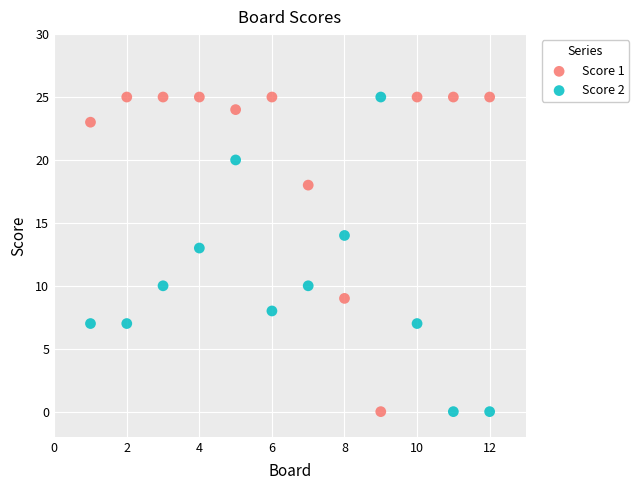

What is the X range (max minus min) for the scatter plot?

11